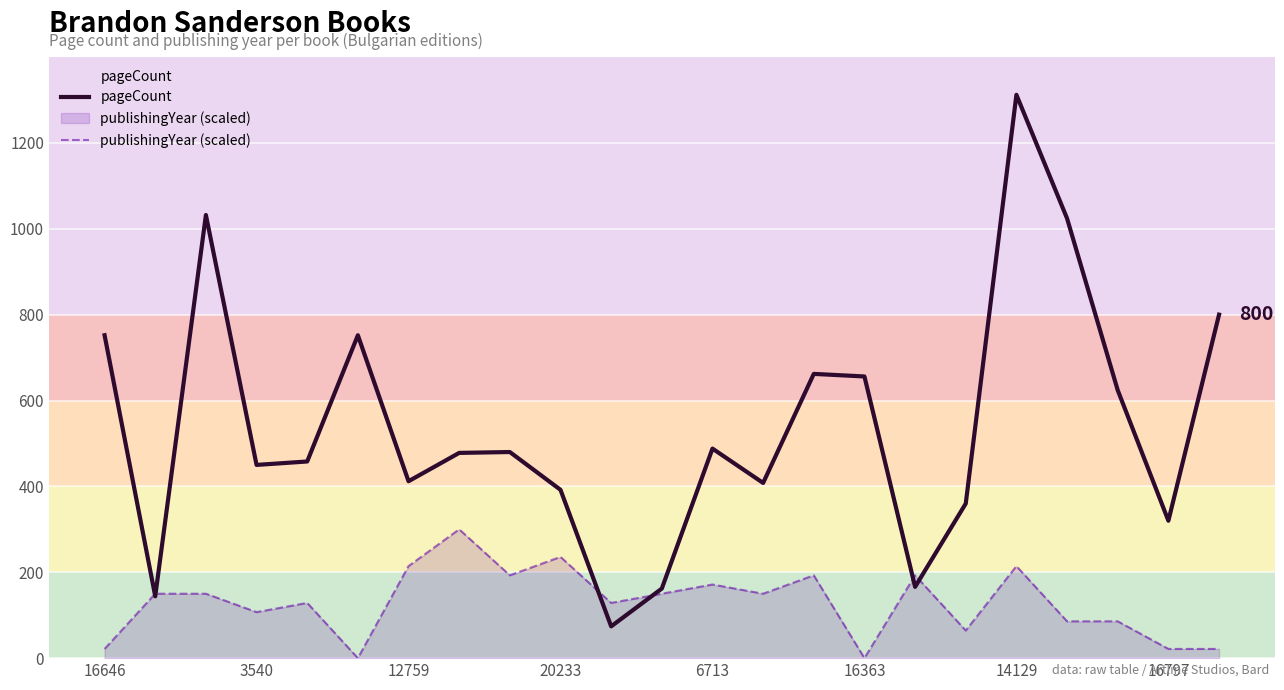

What is the difference between the highest and lowest values at 20233?

156.3